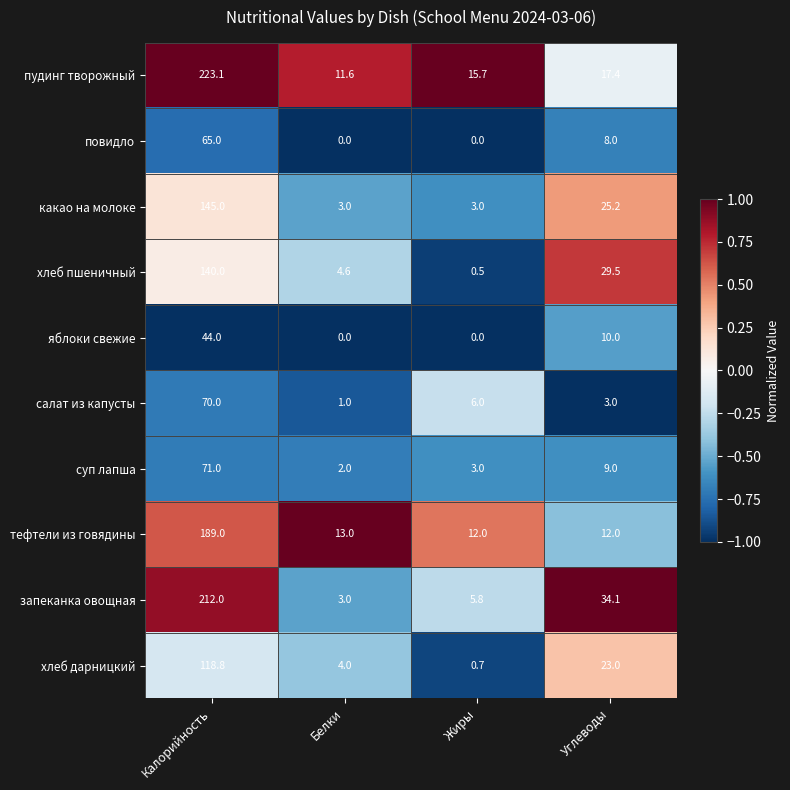

What is the difference between the хлеб пшеничный values at Белки and Калорийность?

135.4